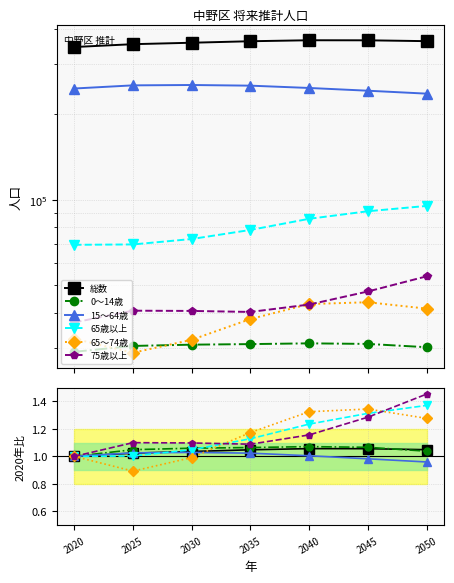

What is the value of the 65歳以上 point at the 6th from the left?

1.3